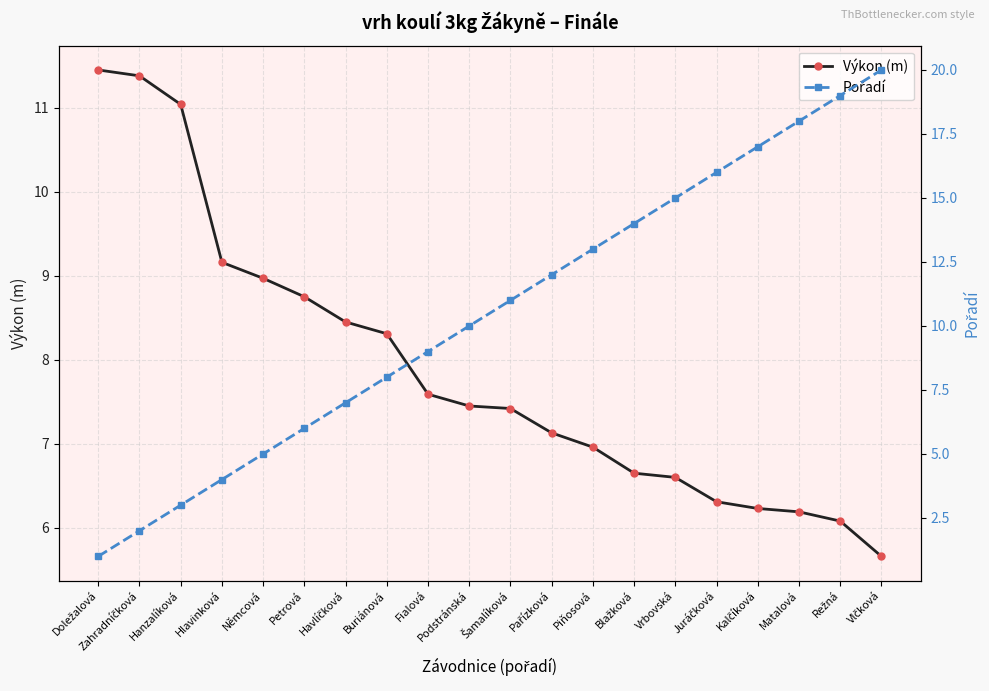

Which series has the widest spread of values?

Pořadí